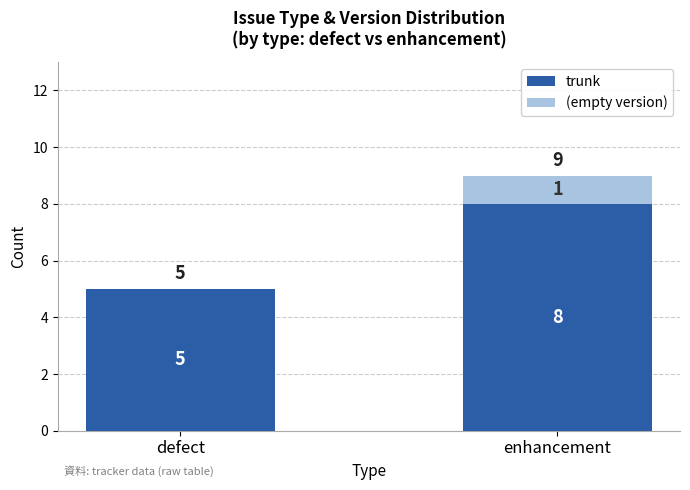

Where is trunk nearest to the value 6?

defect